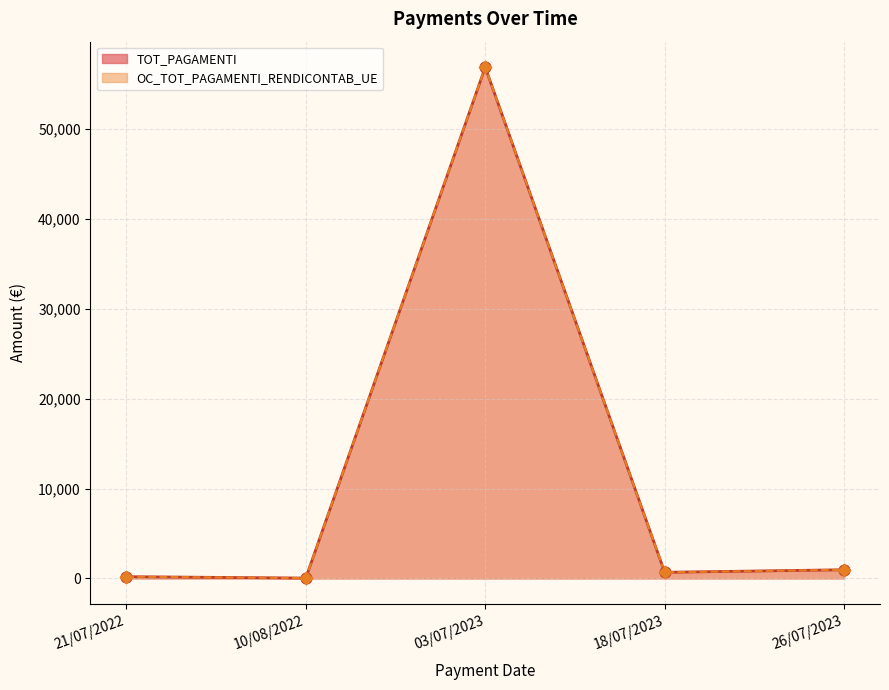

What are all the series names shown in the legend?

TOT_PAGAMENTI, OC_TOT_PAGAMENTI_RENDICONTAB_UE